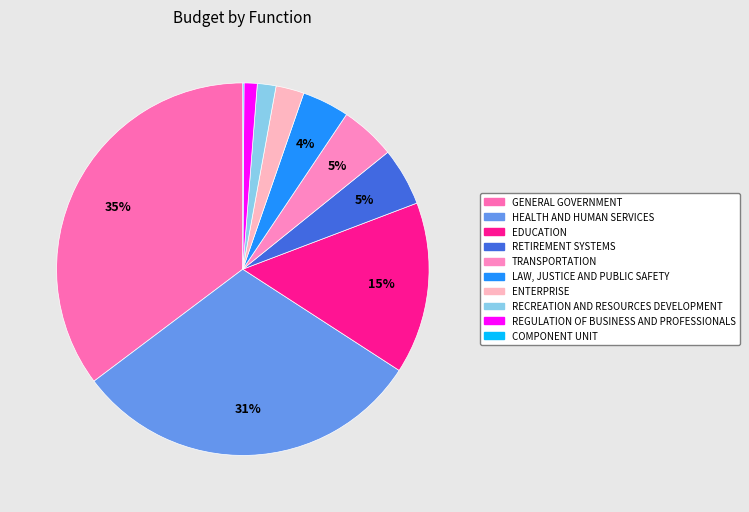

What percentage is the EDUCATION slice, to the nearest percent?

15%